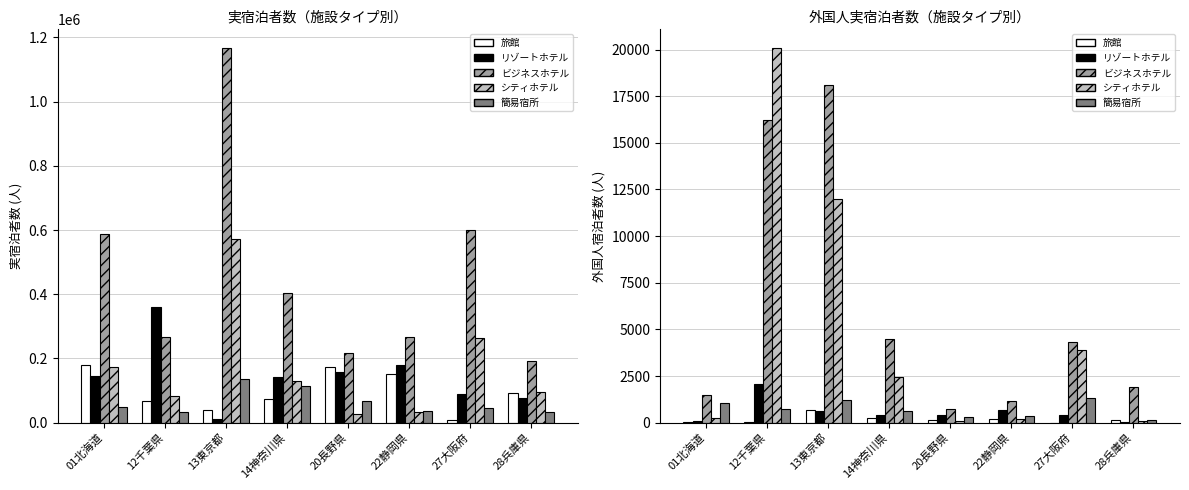

The value of 簡易宿所 at 20長野県 is 421. True or false?

False